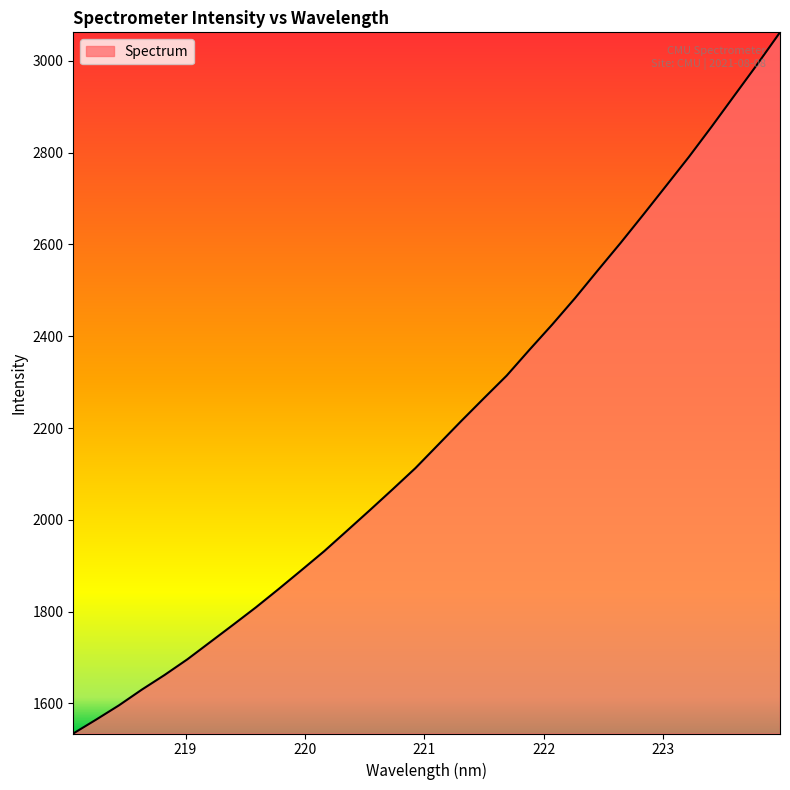

What is the smallest value displayed?

1534.5